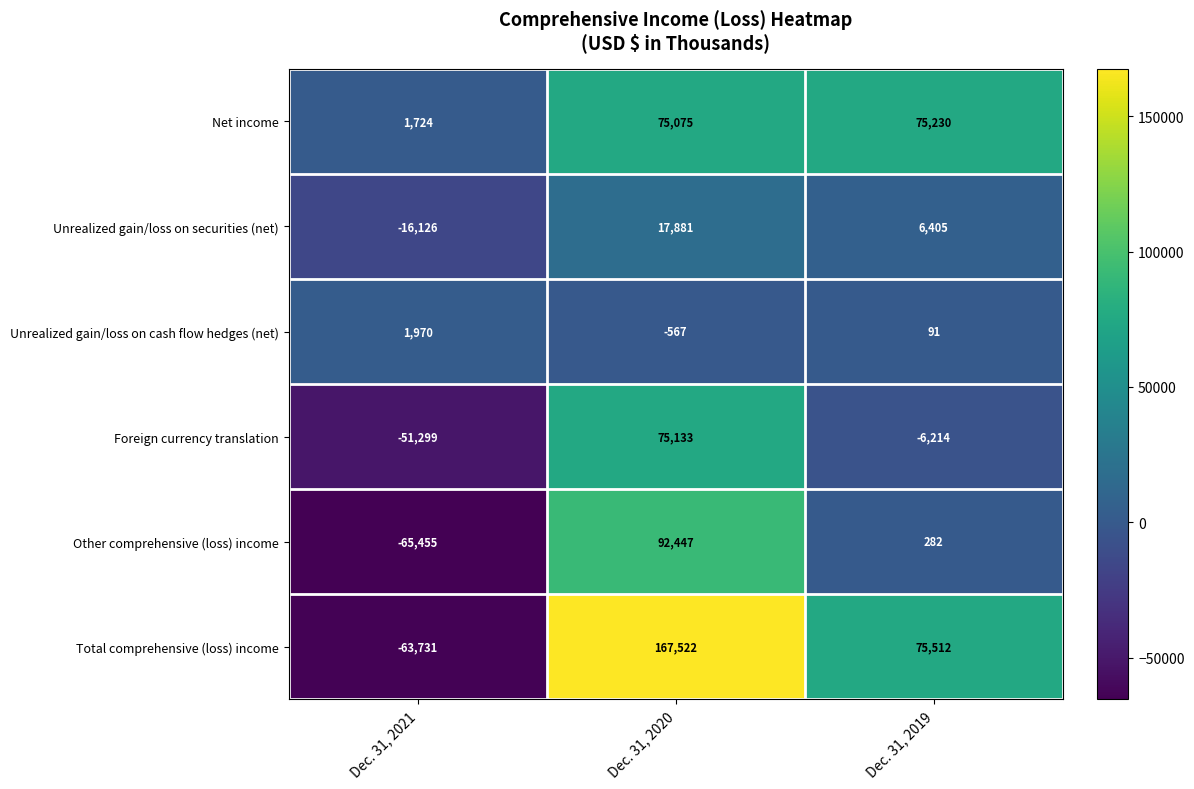

Is it true that Unrealized gain/loss on cash flow hedges (net) equals 594 at Dec. 31, 2021?

False